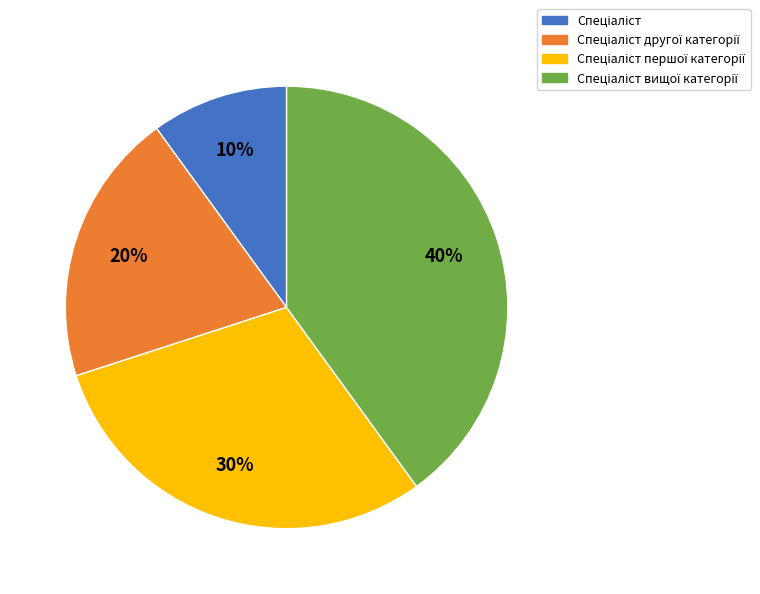

How many segments does this pie chart have?

4